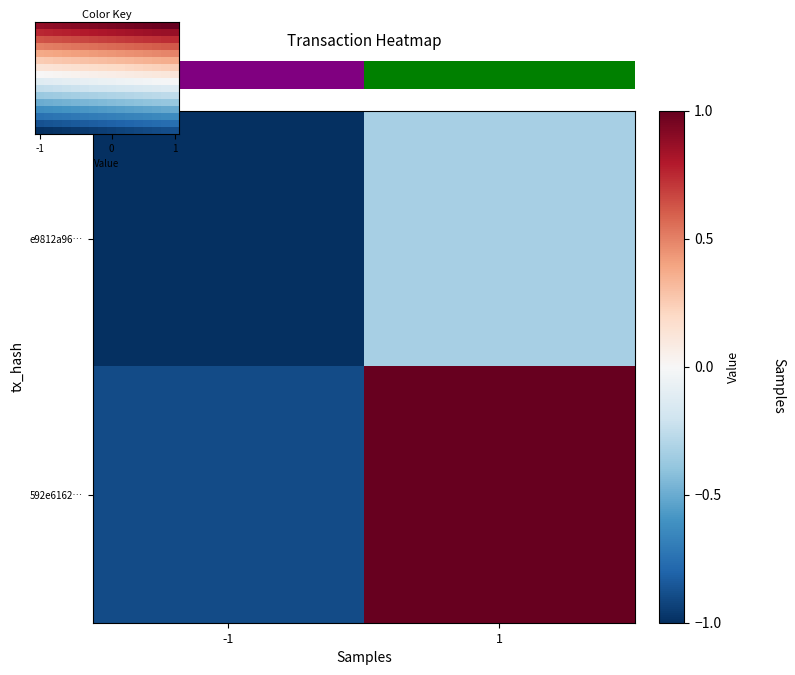

The value of row_1 at 7 is -0.4. True or false?

False